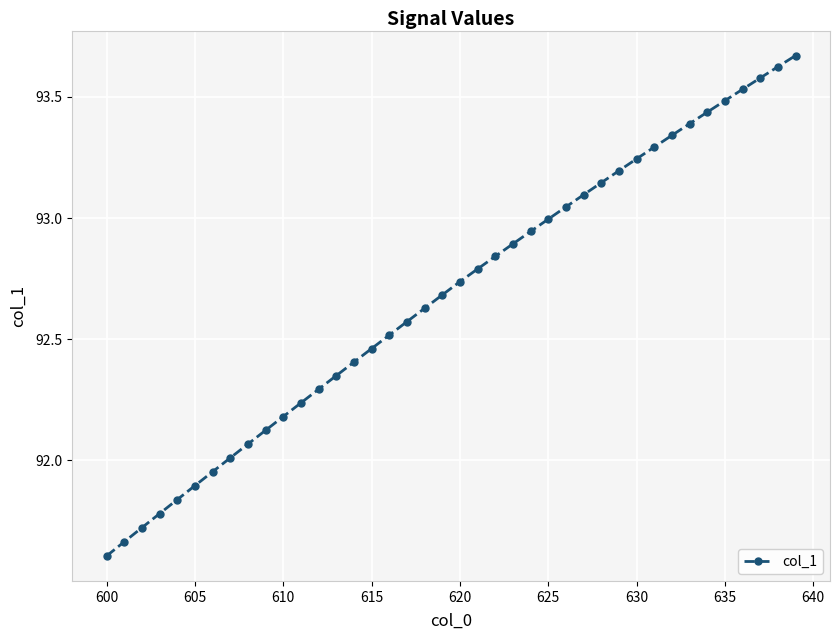

How many lines are shown in the chart?

1